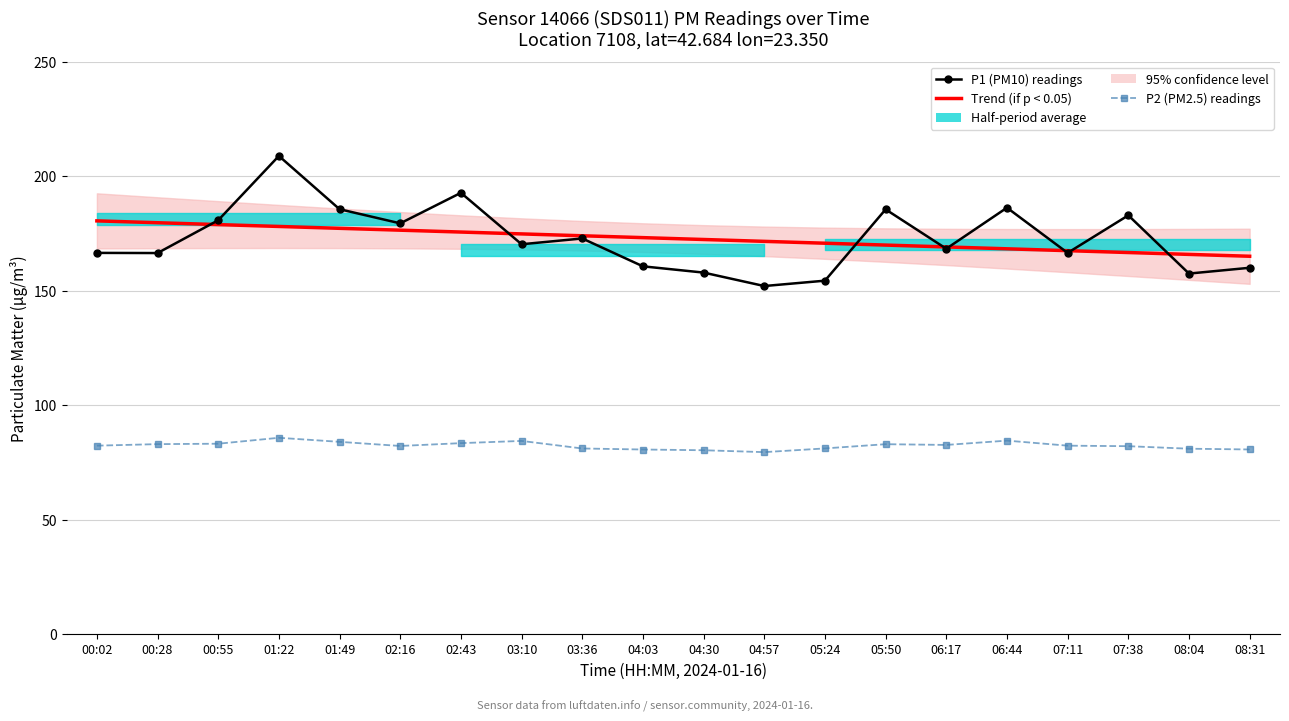

Which series changed the most between 00:28 and 03:36?

P1 (PM10) readings